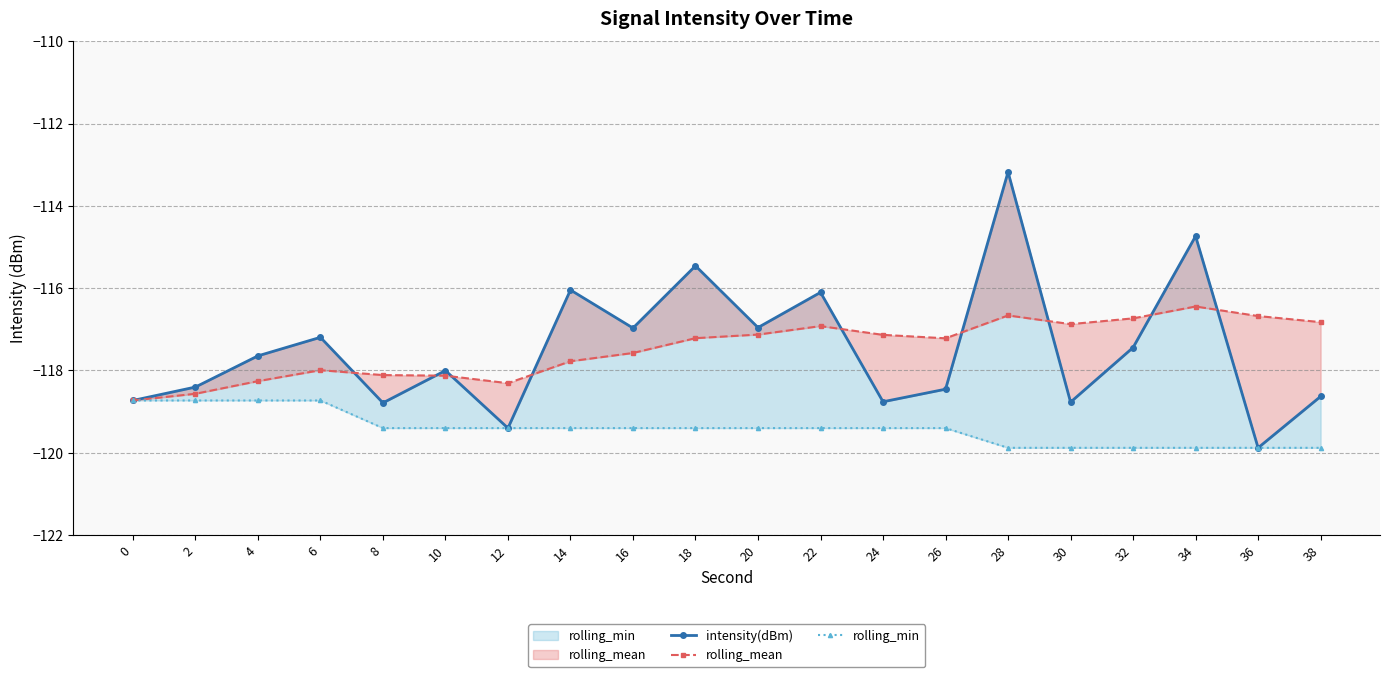

What value does the rolling_min series have at 20?

-119.4